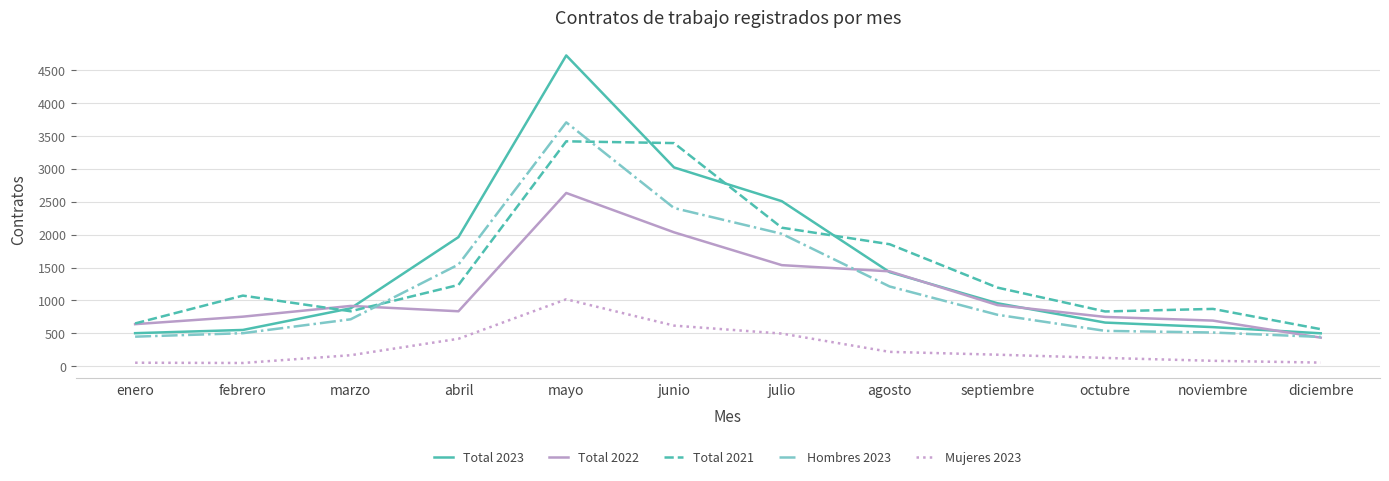

Which series has the largest range (max minus min)?

Total 2023